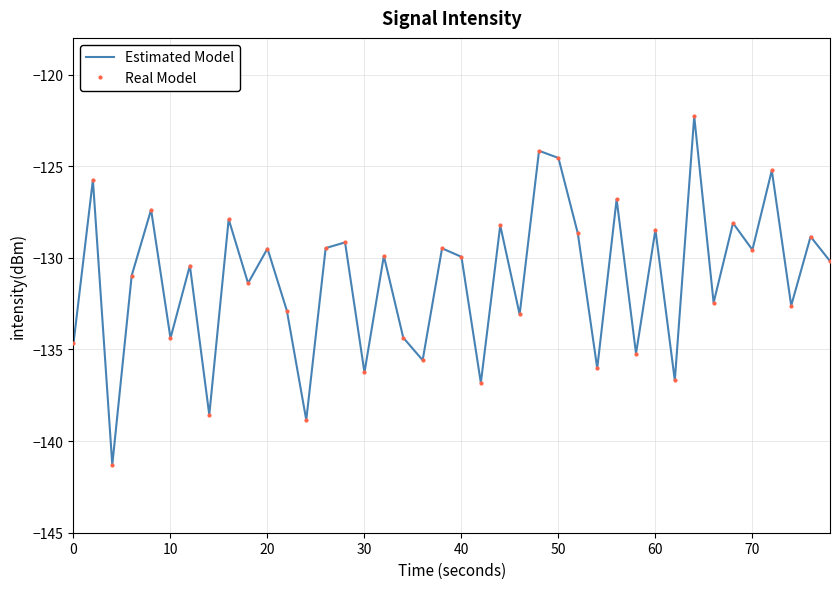

How many data points in Estimated Model are above -129?

13